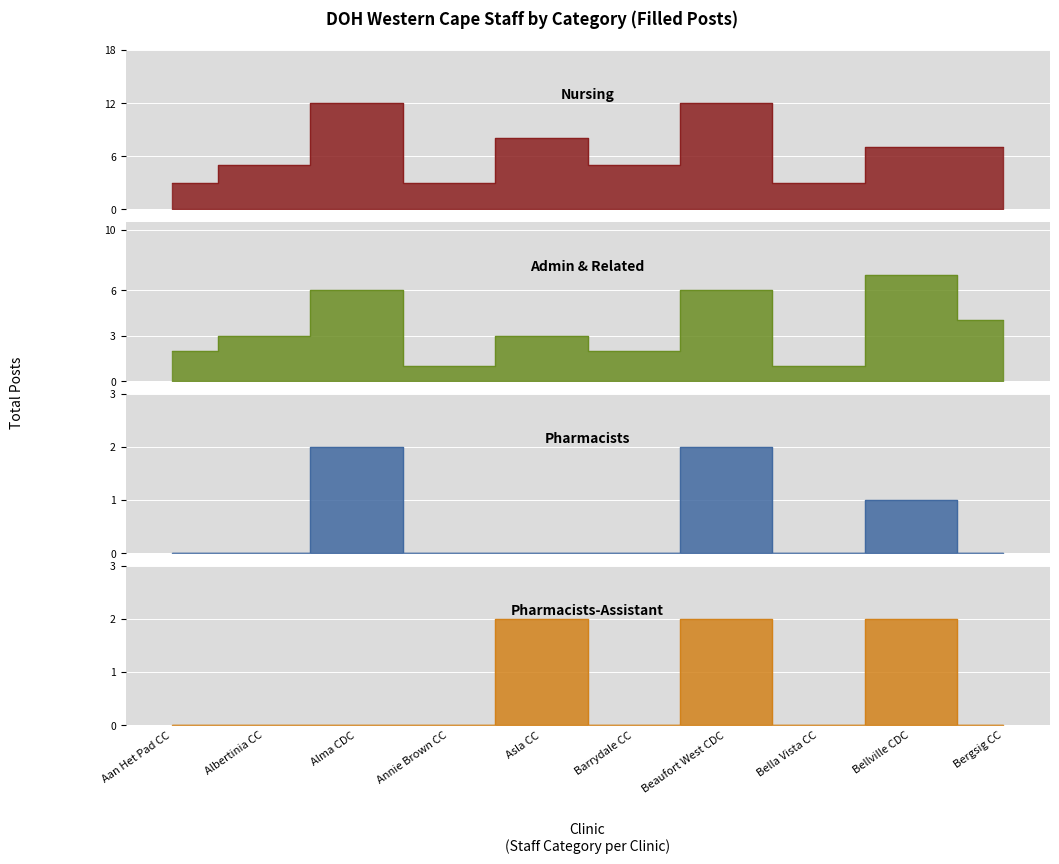

What is the label of the 3rd point from the right?

Bella Vista CC